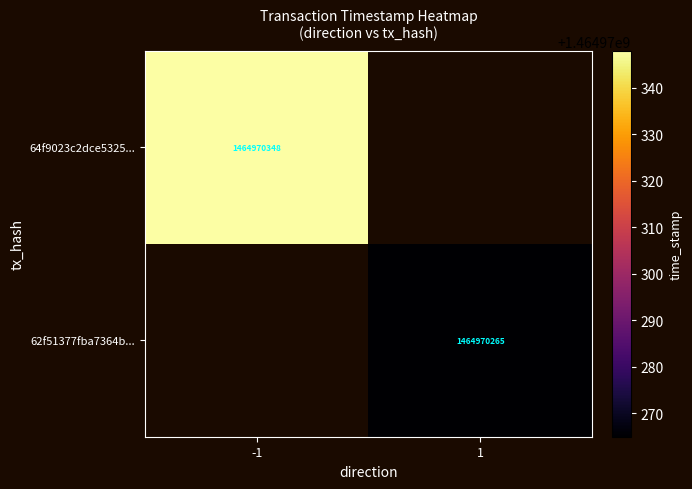

The value of 64f9023c2dce5325... at -1 is 1464970348. True or false?

True